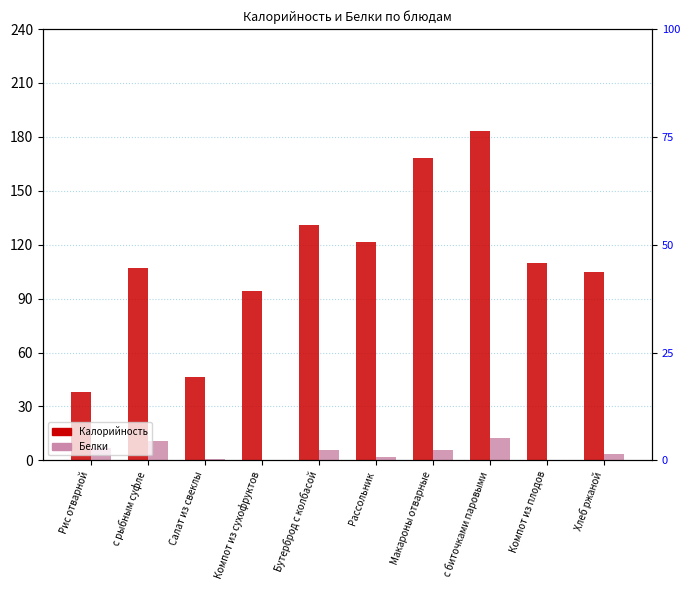

What is the highest value of the Белки series?

12.4